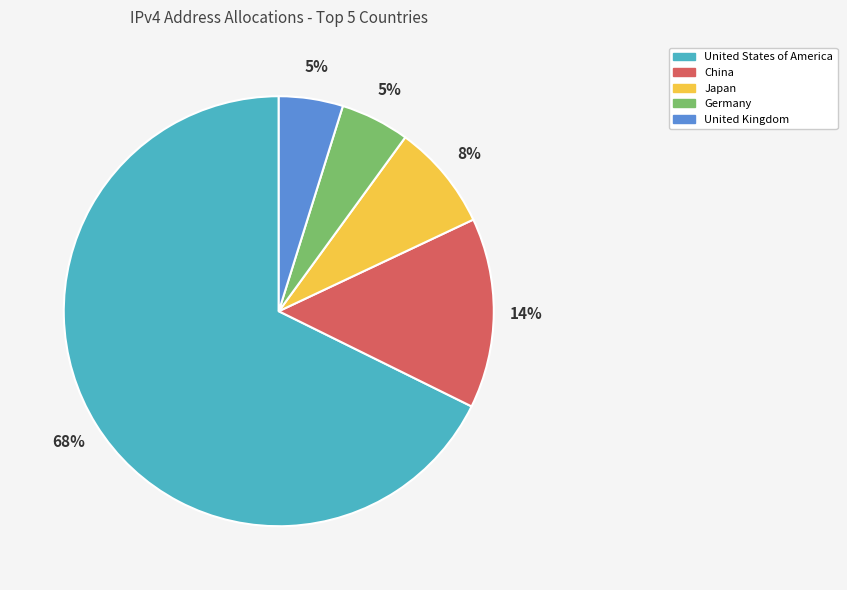

Do Japan and Germany together represent more than half of the pie?

No